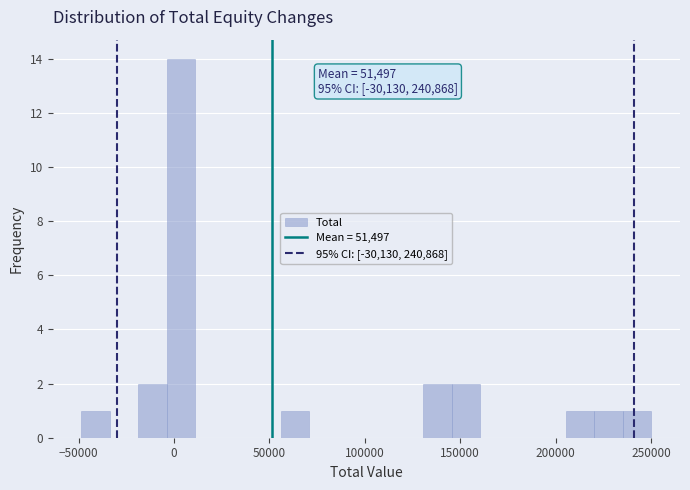

Read against the x-axis, roughly where is the centre of the tallest bar?

5000